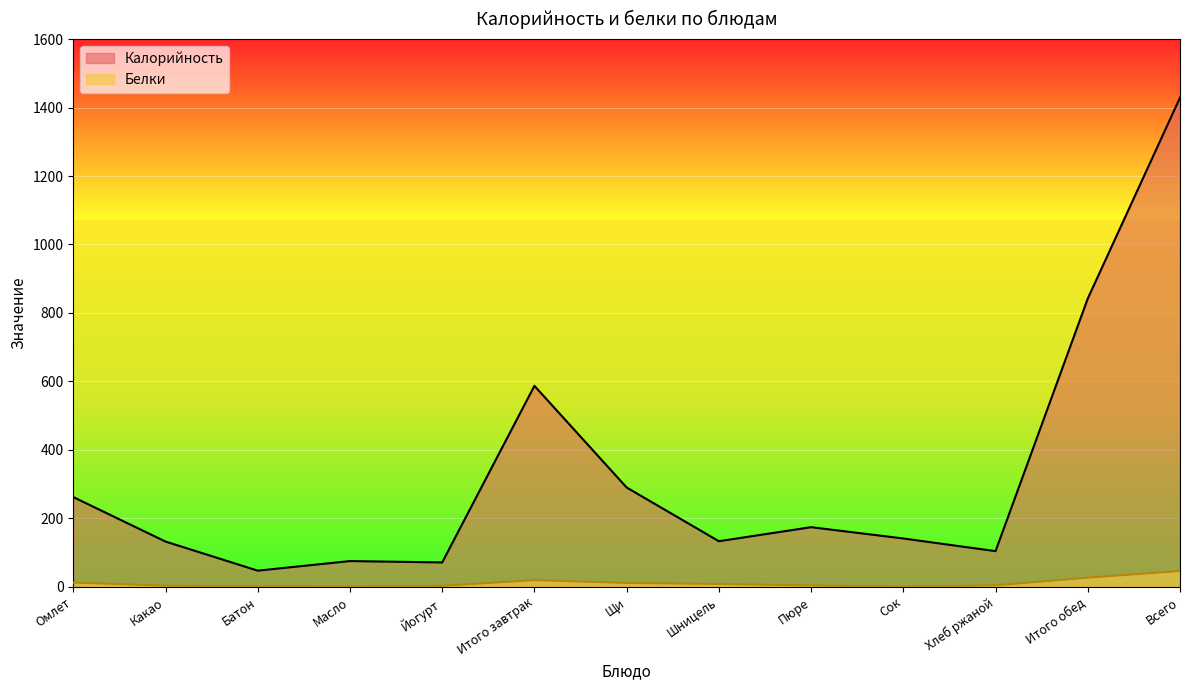

Between Итого обед and Пюре, which is larger?

Итого обед